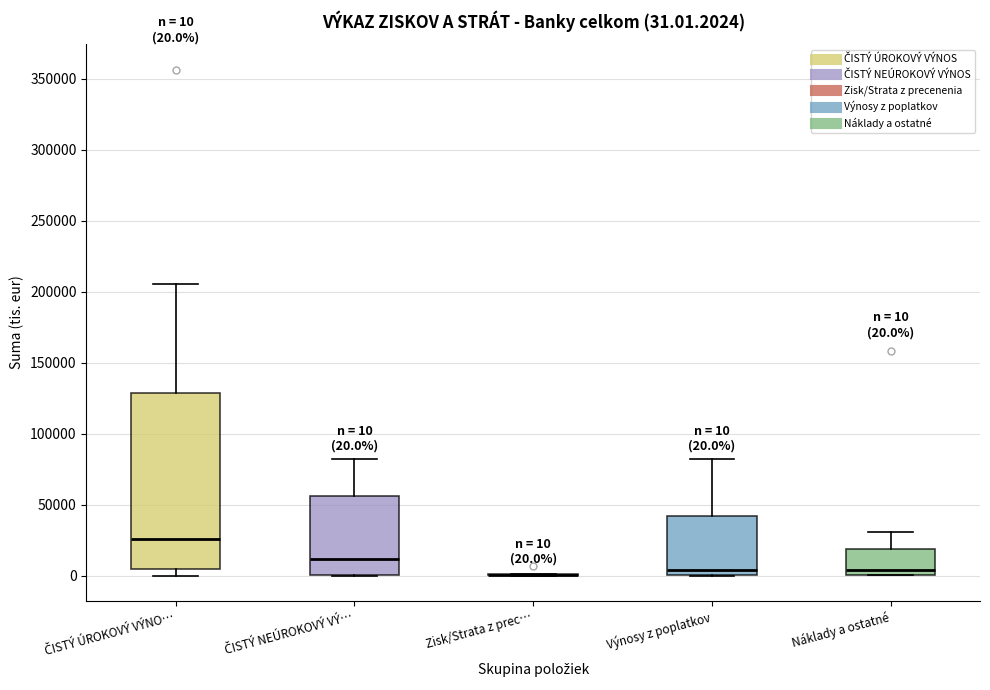

Comparing the boxes themselves (not the whiskers), which one is the tallest?

ČISTÝ ÚROKOVÝ VÝNO…